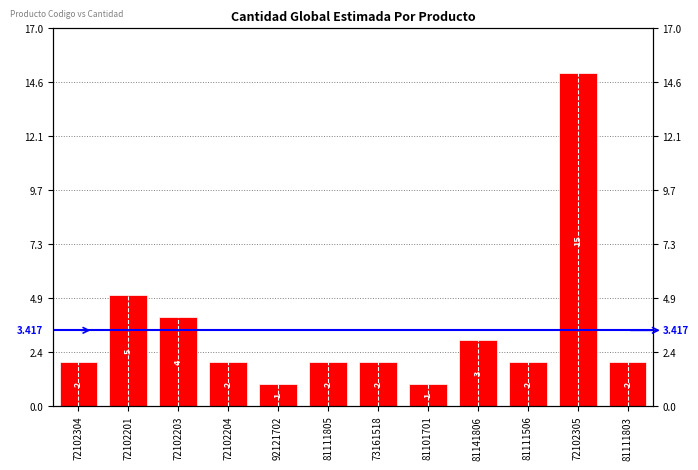

Reading left to right, extract all data points from this chart.

2	5	4	2	1	2	2	1	3	2	15	2